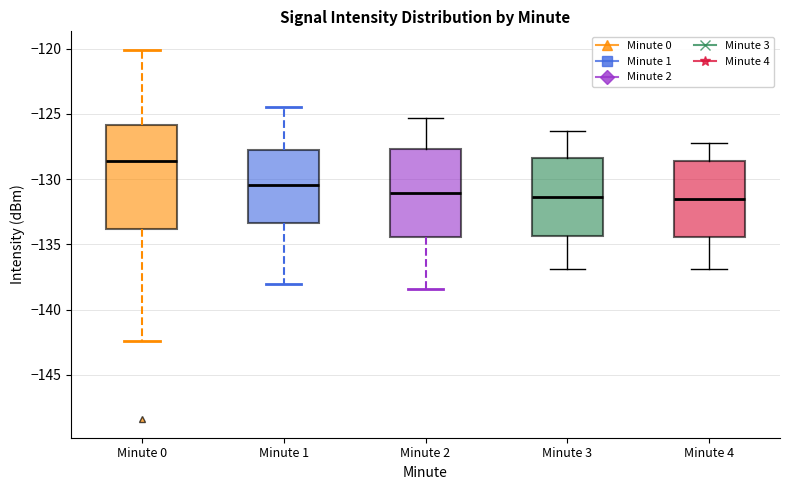

Where does the upper whisker of the box for Minute 4 end on the y-axis? The values are not printed on the chart, so give them approximately, as read against the axis.

-127.0